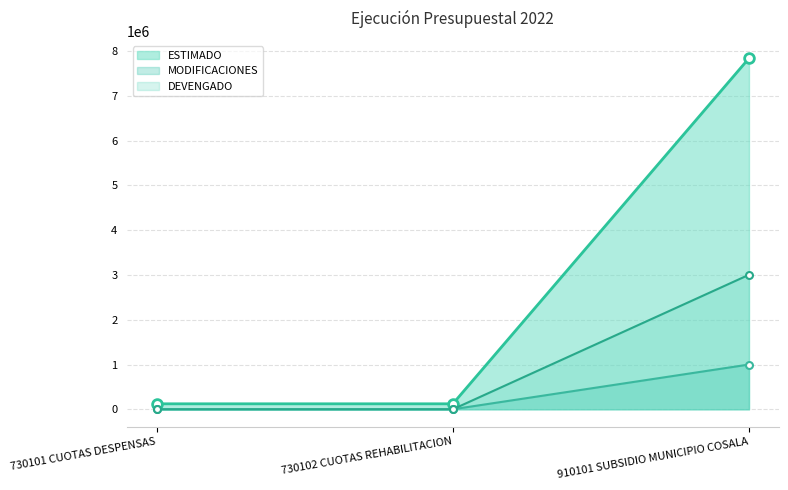

What is the difference between the maximum and minimum values in the ESTIMADO series?

7719000